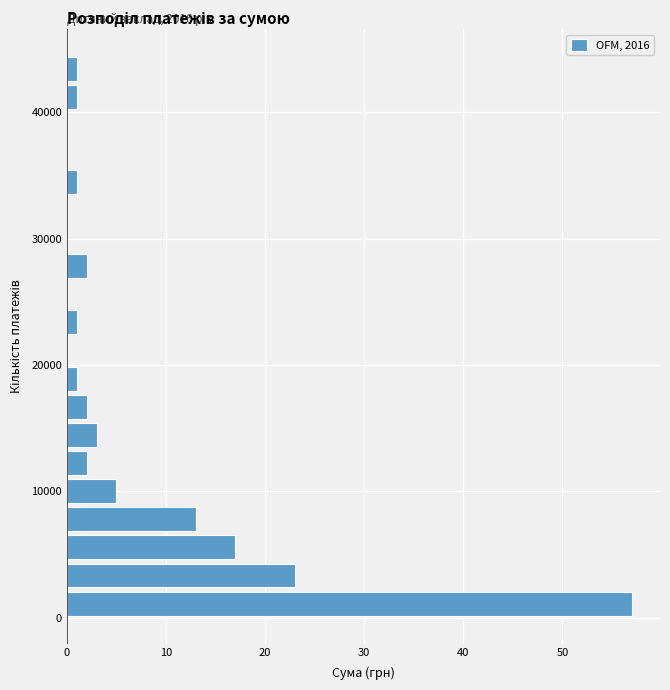

Around what value on the y-axis is the longest bar? Give the approximate position of its centre, as read against the axis.

1000